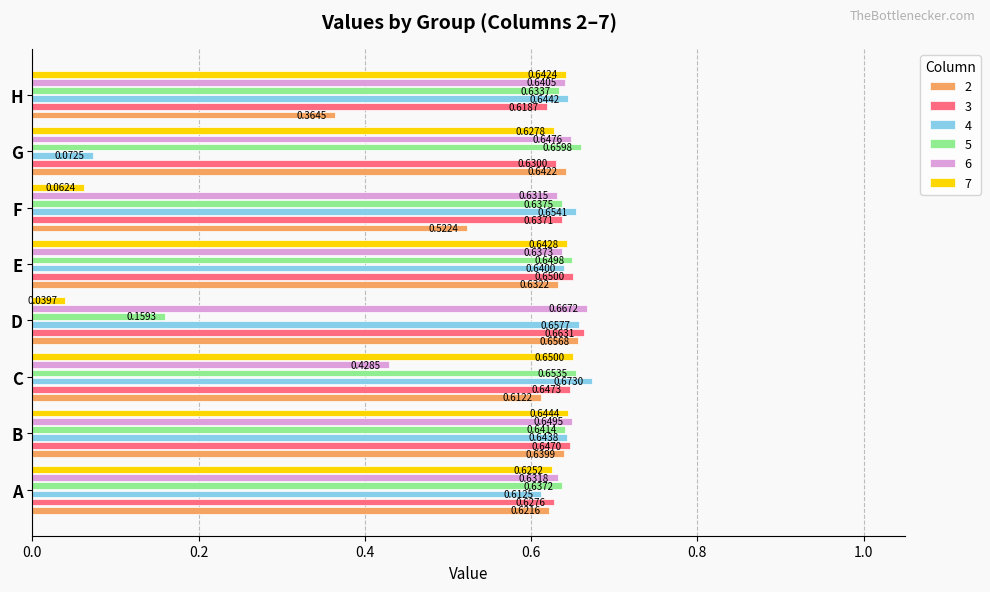

Is the value of 6 at C greater than the value of 4 at D?

No